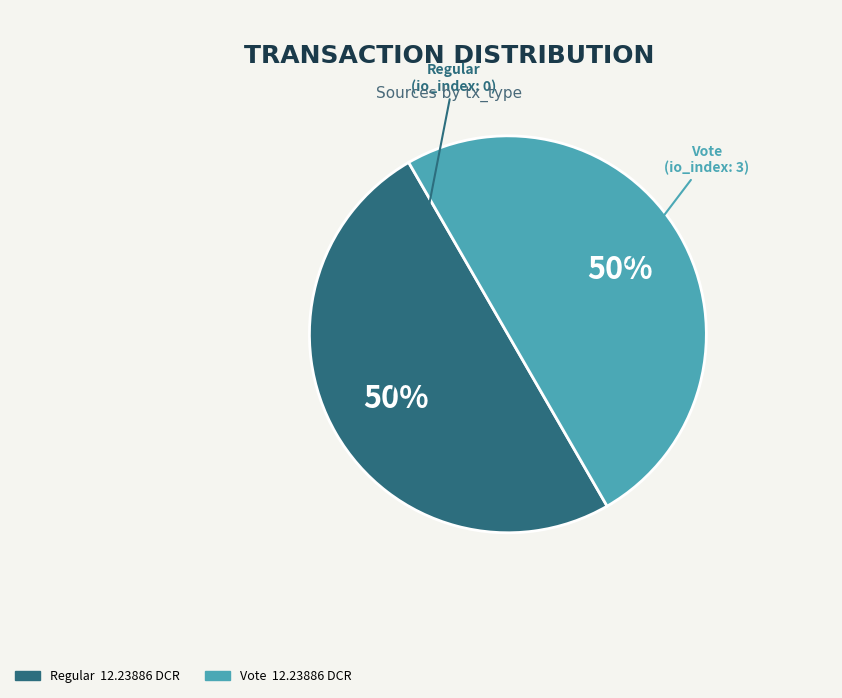

Do Regular and Vote together represent more than half of the pie?

Yes